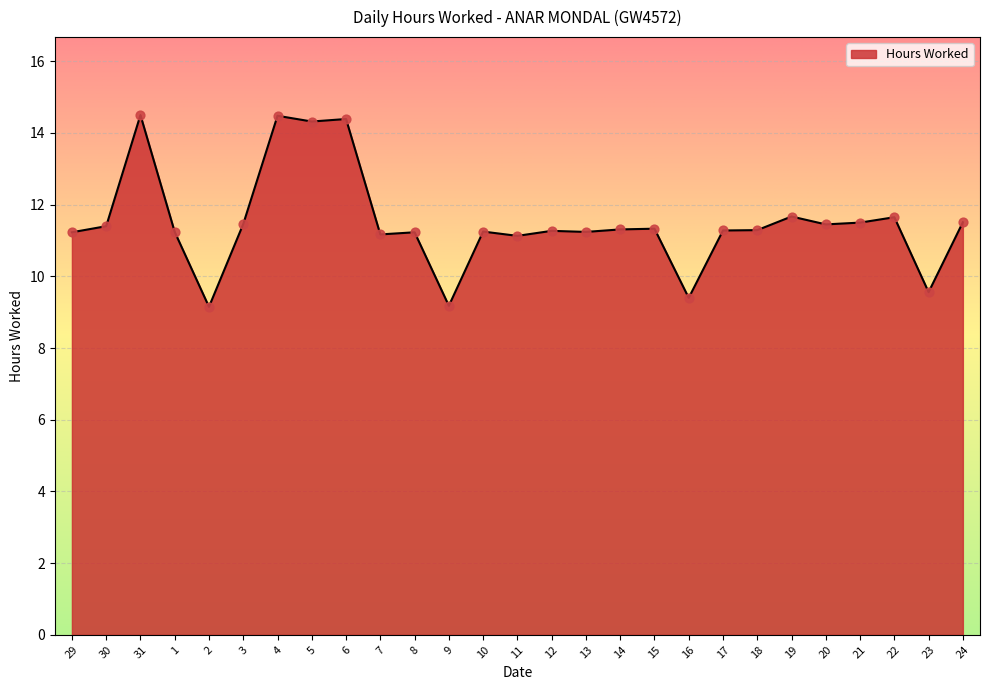

What is the change in value from 2 to 3?

+2.3